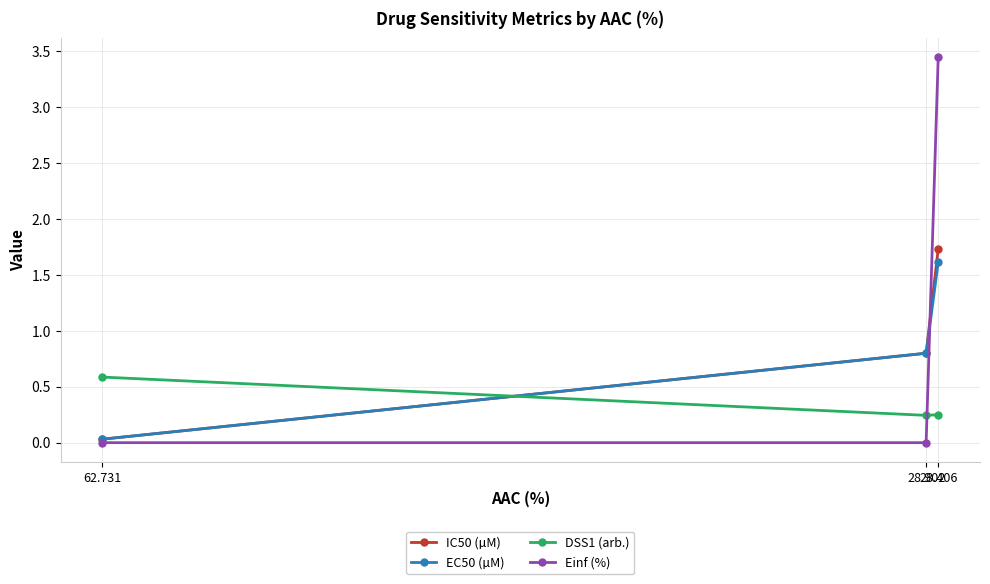

What is the average value of the EC50 (µM) series?

0.8